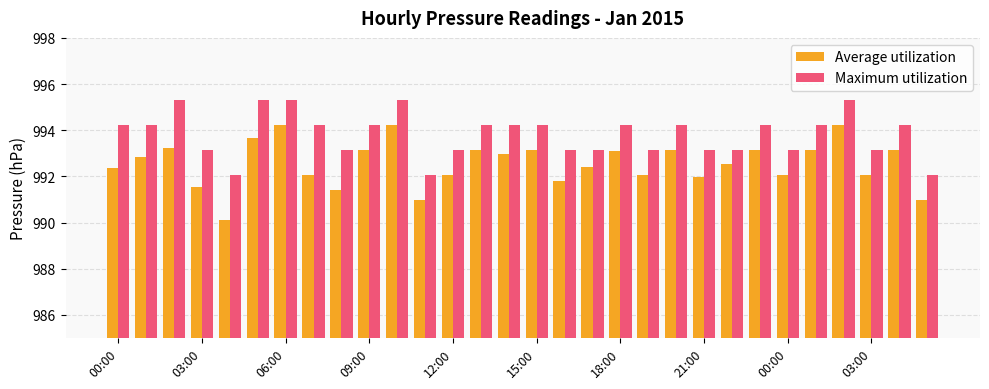

How many categories are shown in the chart?

30